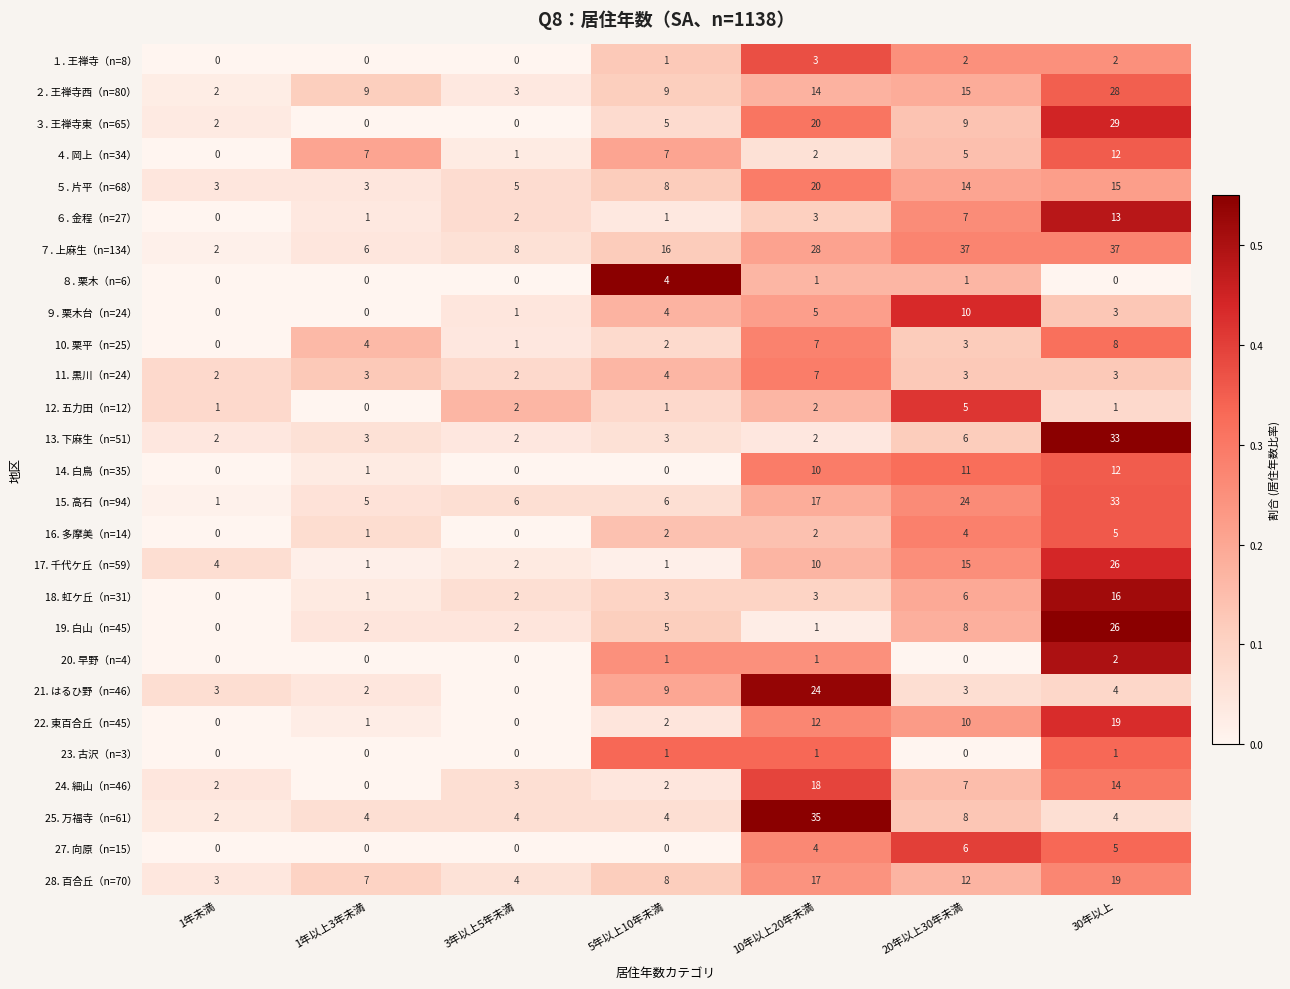

What is the sum of all 12. 五力田（n=12） values?

12